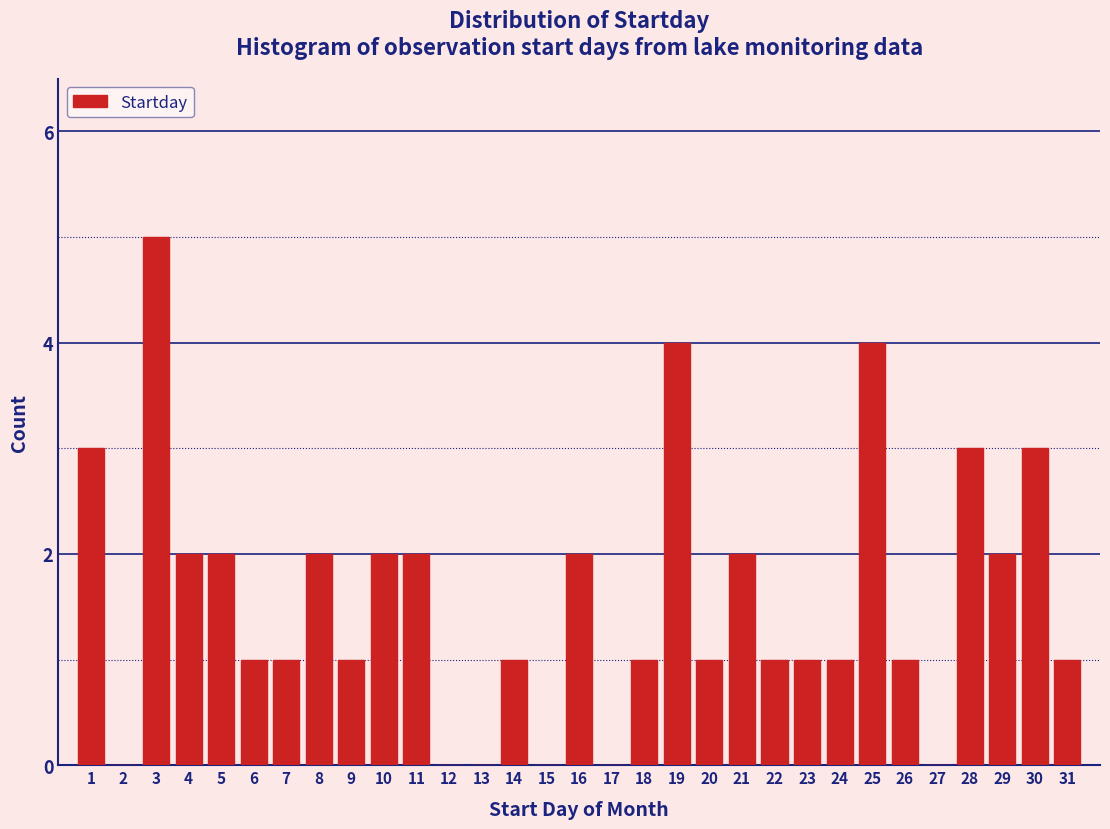

What is the sum of the values at 29 and 20?

3